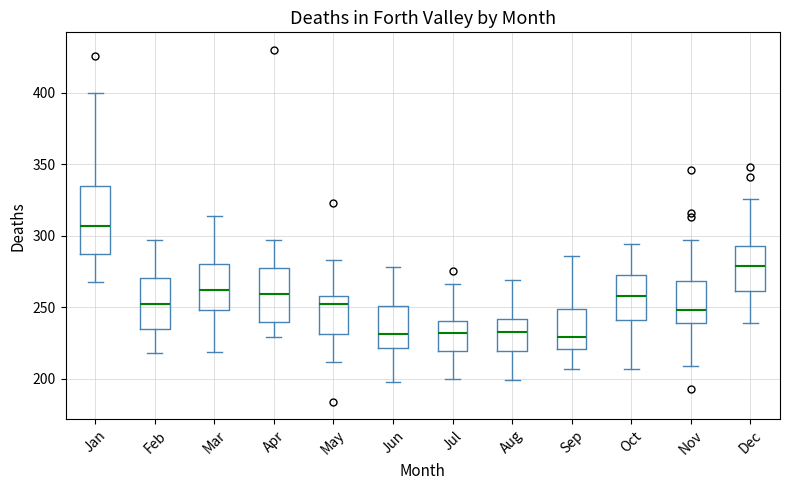

Reading left to right, read every box against the y-axis: the position of its median line, the range the box covers, and the ends of its whiskers. The values are not printed on the chart, so give them approximately, as read against the axis.

Jan: median 305, box 290 to 335, whiskers 270 to 400
Feb: median 250, box 235 to 270, whiskers 220 to 295
Mar: median 260, box 250 to 280, whiskers 220 to 315
Apr: median 260, box 240 to 280, whiskers 230 to 295
May: median 250, box 230 to 260, whiskers 210 to 285
Jun: median 230, box 220 to 250, whiskers 200 to 280
Jul: median 230, box 220 to 240, whiskers 200 to 265
Aug: median 235, box 220 to 240, whiskers 200 to 270
Sep: median 230, box 220 to 250, whiskers 205 to 285
Oct: median 260, box 240 to 275, whiskers 205 to 295
Nov: median 250, box 240 to 270, whiskers 210 to 295
Dec: median 280, box 260 to 295, whiskers 240 to 325